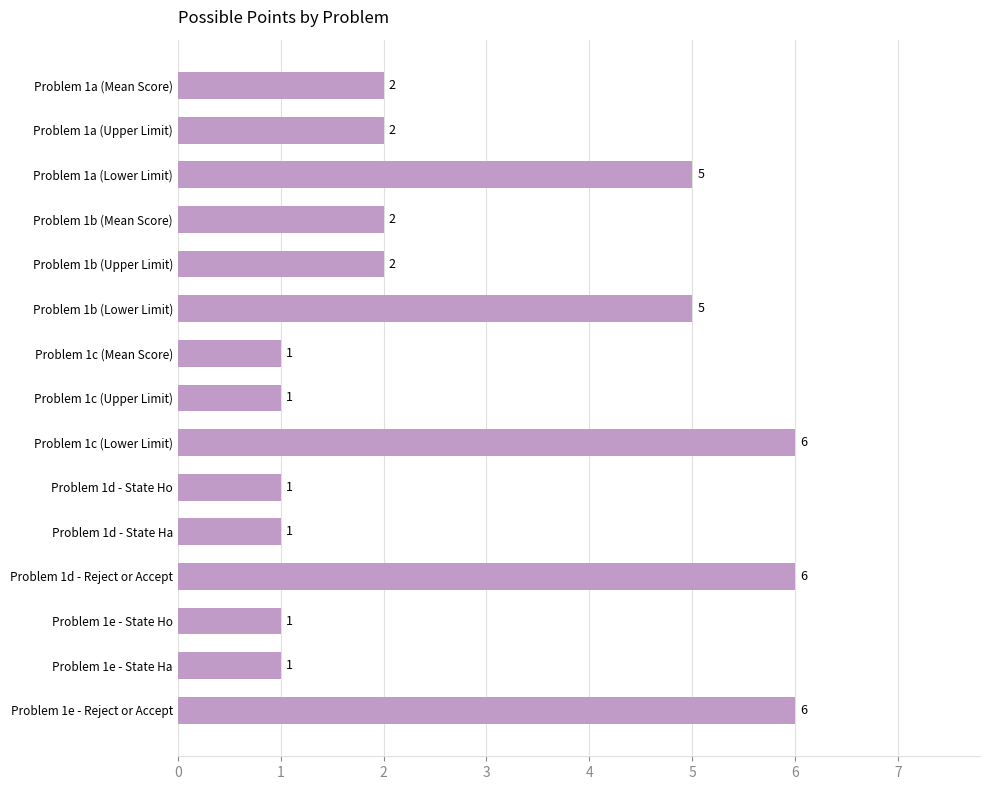

Is it true that the value at Problem 1d - State Ha is 1?

True